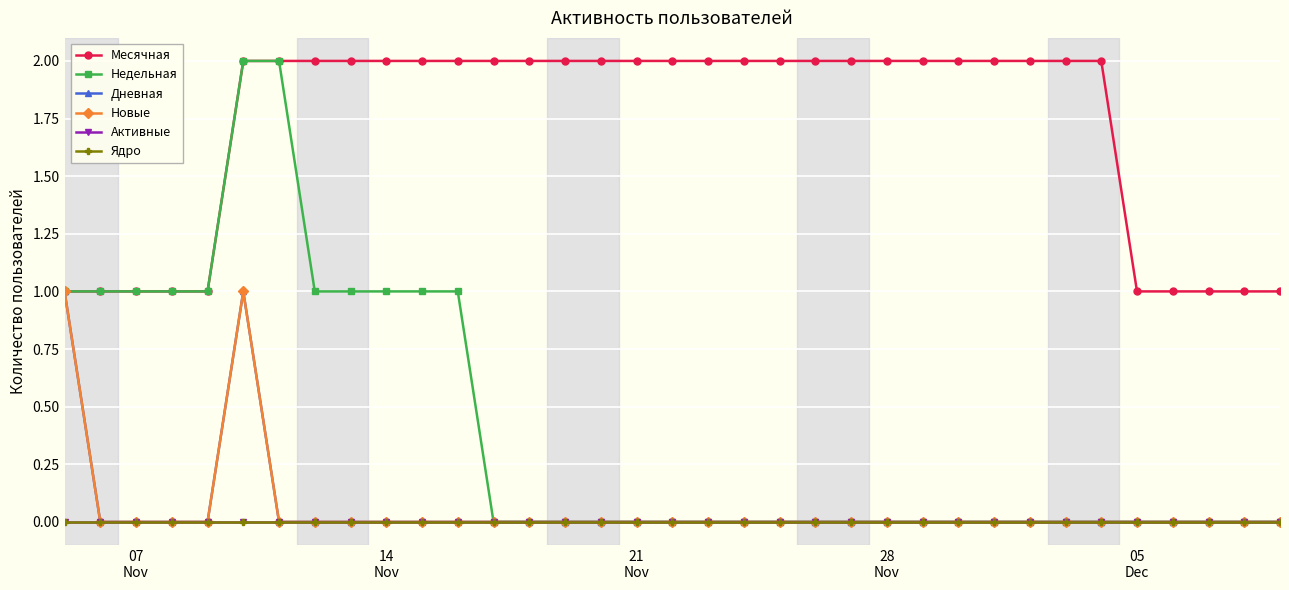

True or false: Новые and Месячная intersect in this chart.

False